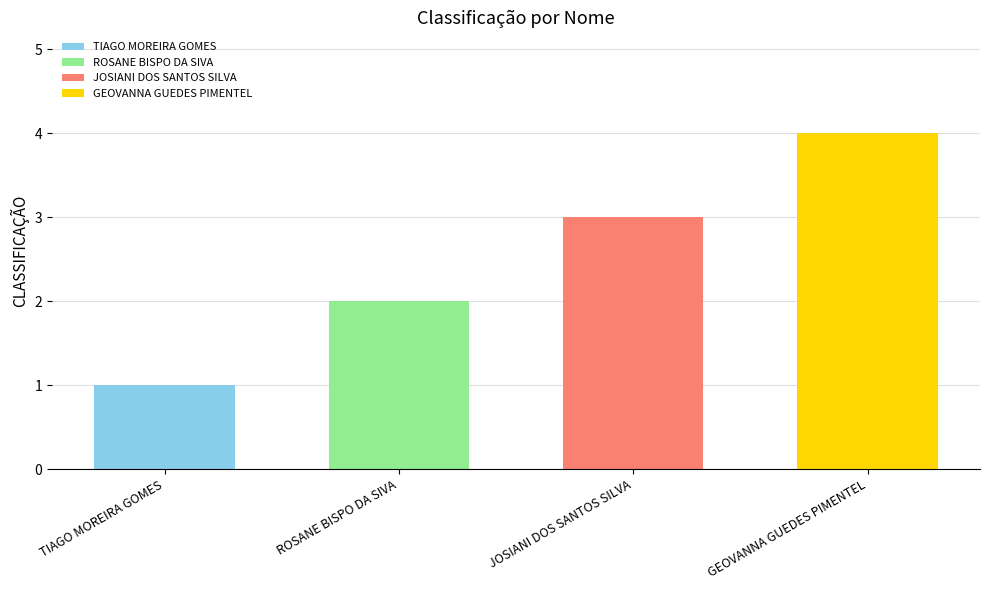

True or false: the data shows 4 at GEOVANNA GUEDES PIMENTEL.

True